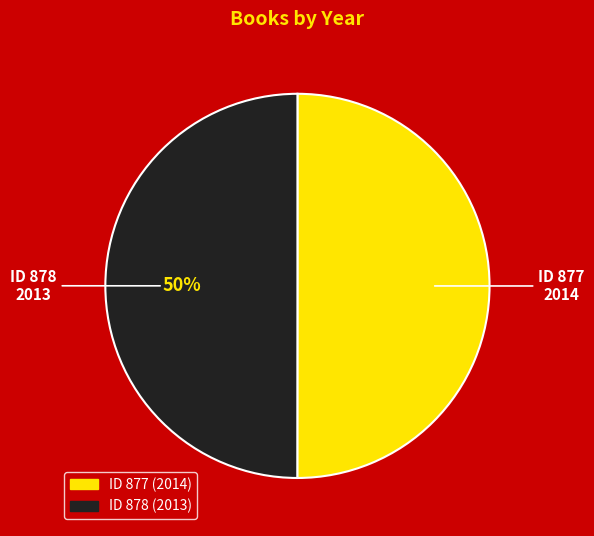

To the nearest percent, what is the average slice percentage?

50%